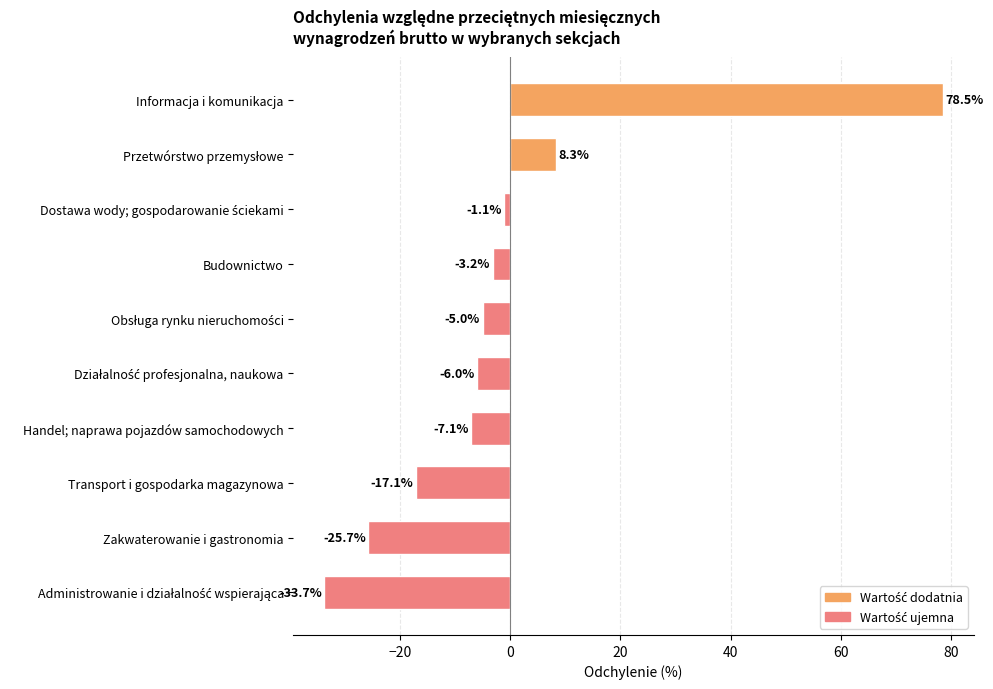

What value does the data have at Zakwaterowanie i gastronomia?

-25.7